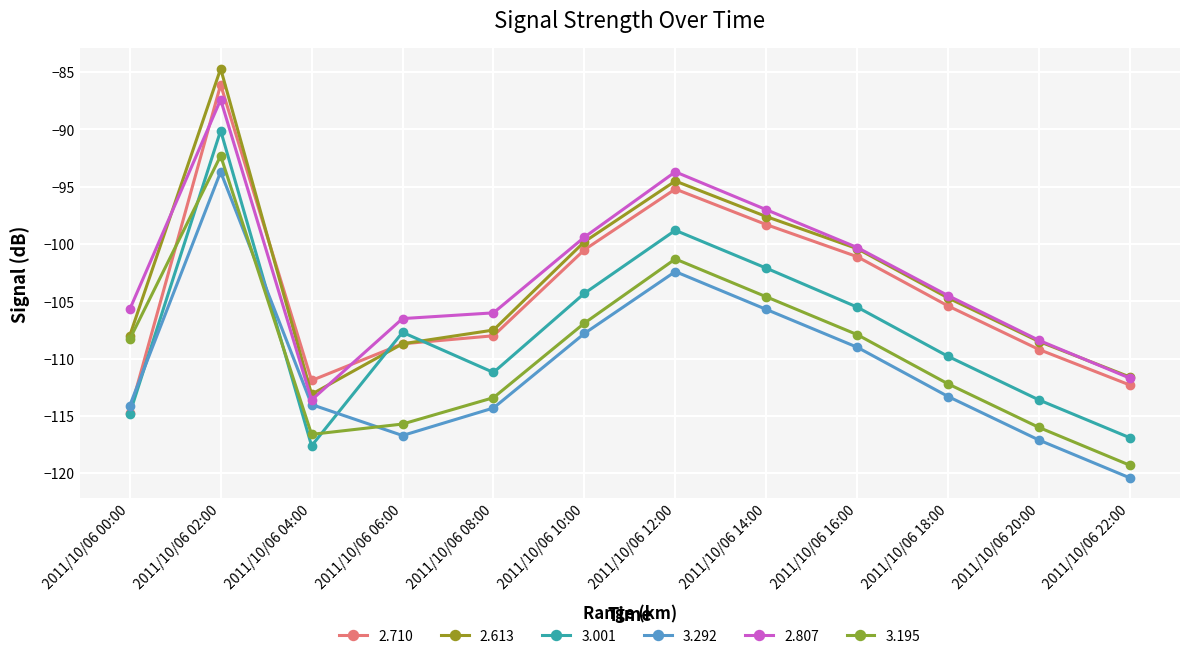

The value of 2.613 at 2011/10/06 08:00 is -107.5. True or false?

True